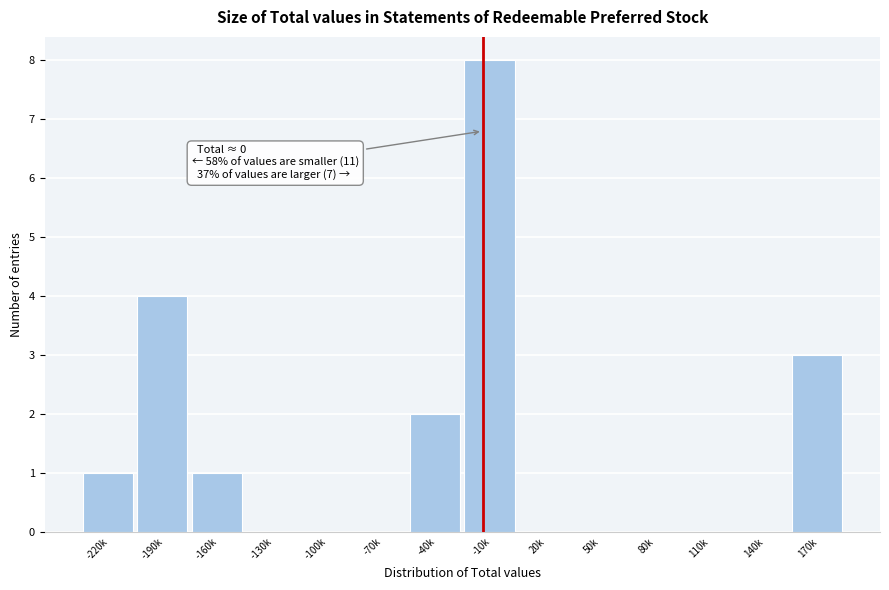

Reading left to right, what are all the values shown in this chart?

-220k=1	-190k=4	-160k=1	-130k=0	-100k=0	-70k=0	-40k=2	-10k=8	20k=0	50k=0	80k=0	110k=0	140k=0	170k=3